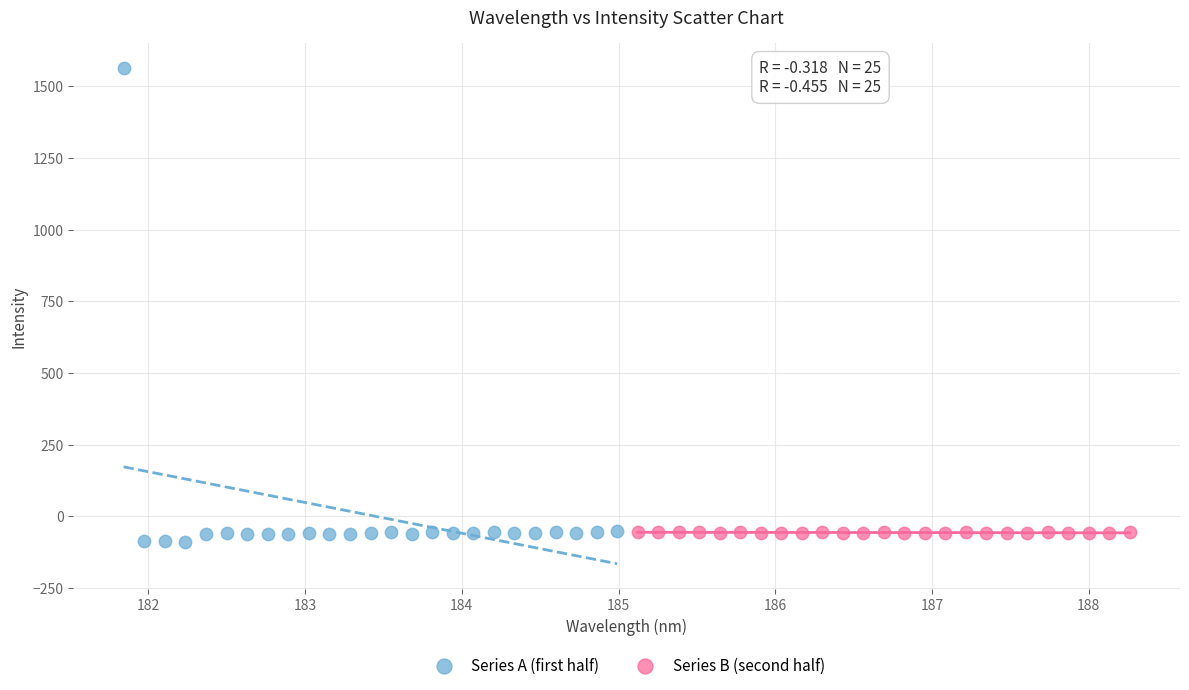

Which series reaches the maximum Y coordinate?

Series A (first half)